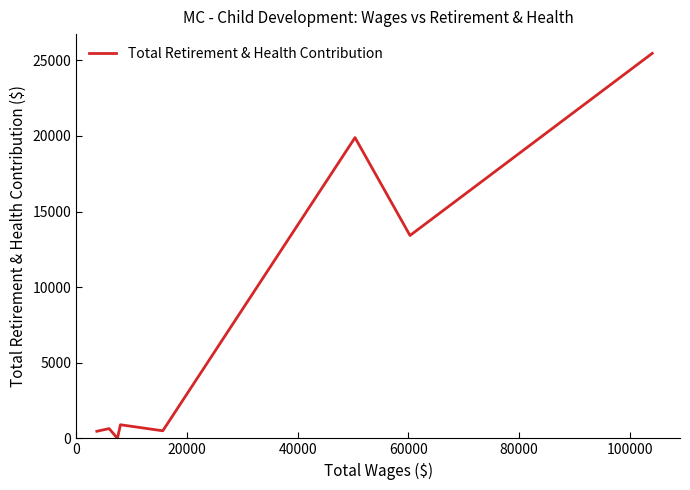

What is the maximum value shown in the chart?

25456